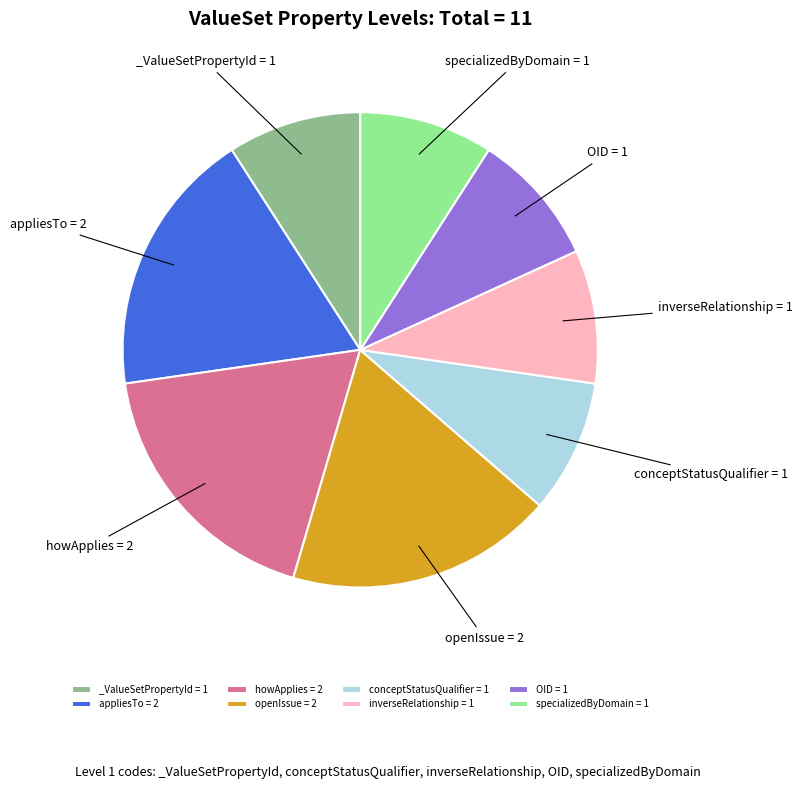

Does inverseRelationship represent more than half of the total?

No